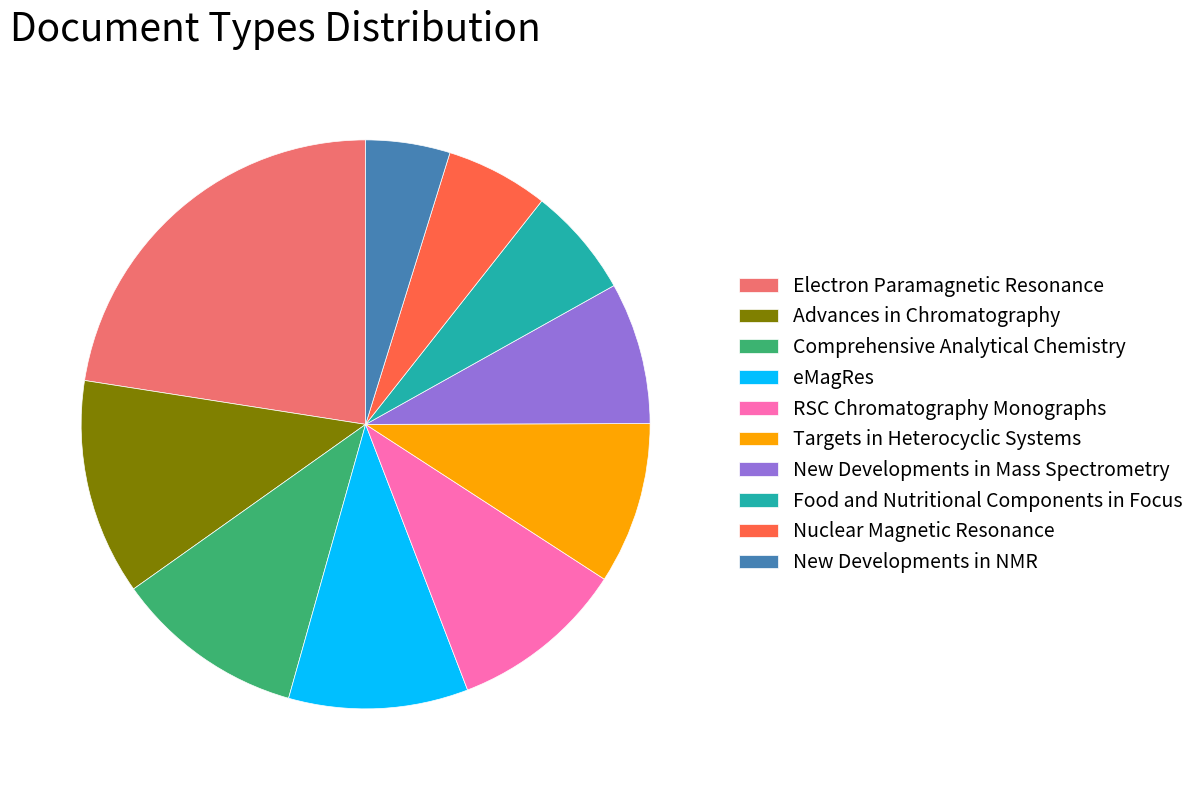

Does eMagRes account for over 50% of the chart?

No